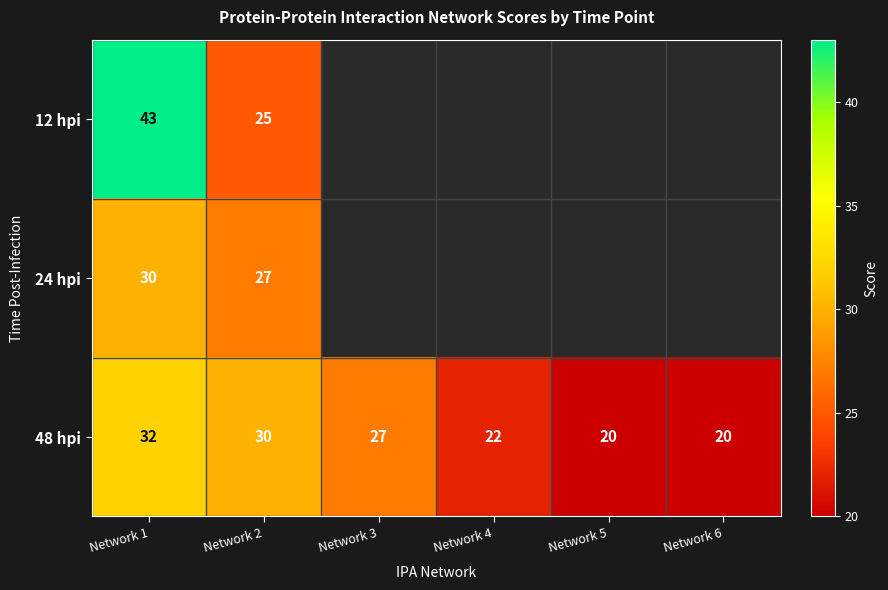

What is the spread (max minus min) of values at Network 2?

5